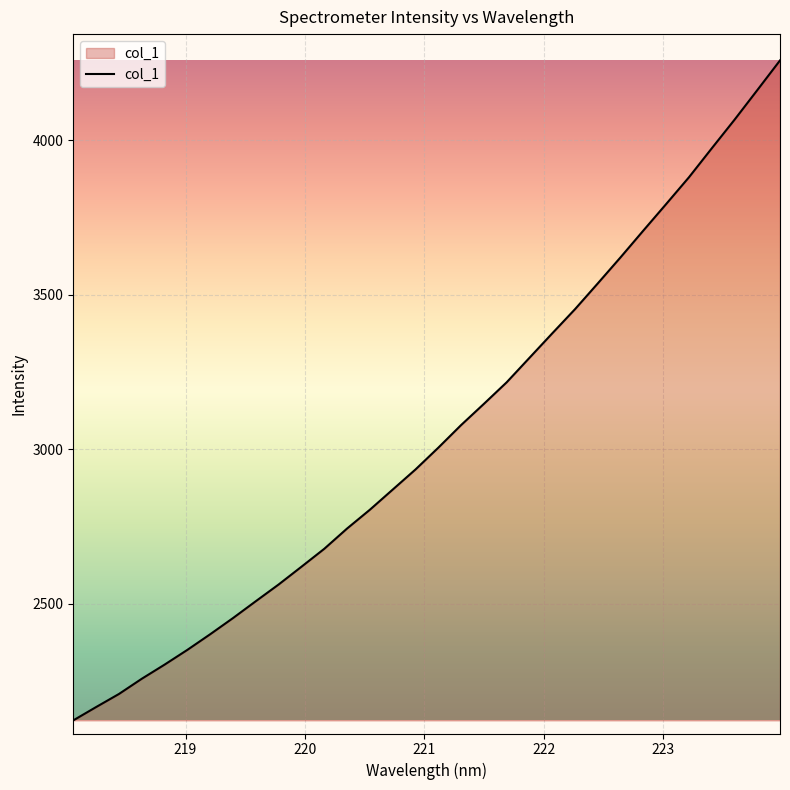

What is the difference between the maximum and minimum values?

2135.4